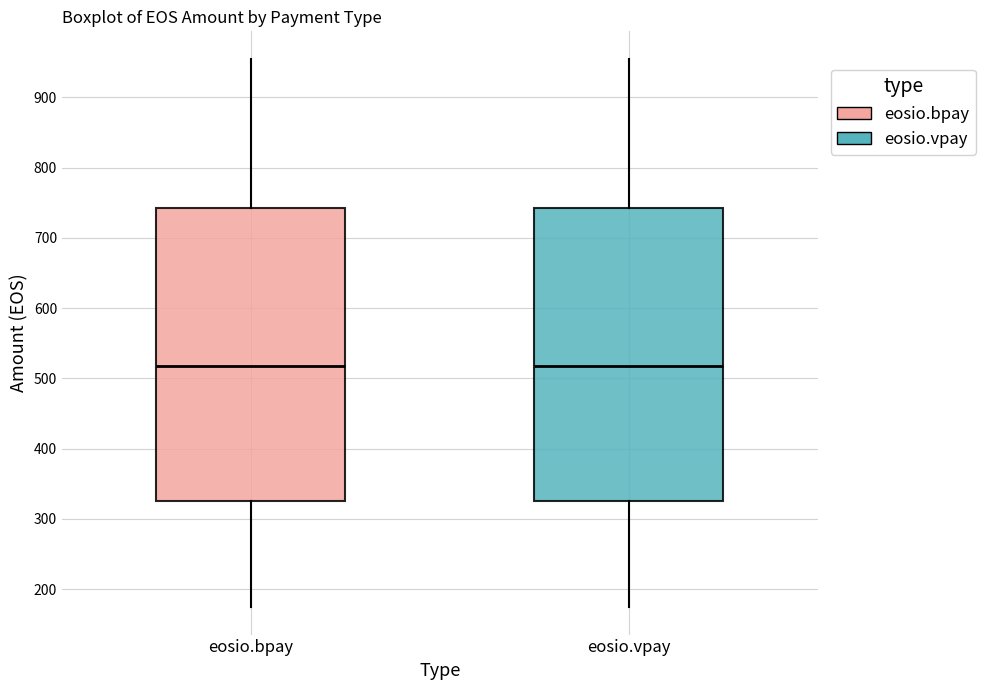

Where does the lower whisker of the box for eosio.vpay end on the y-axis? The values are not printed on the chart, so give them approximately, as read against the axis.

170